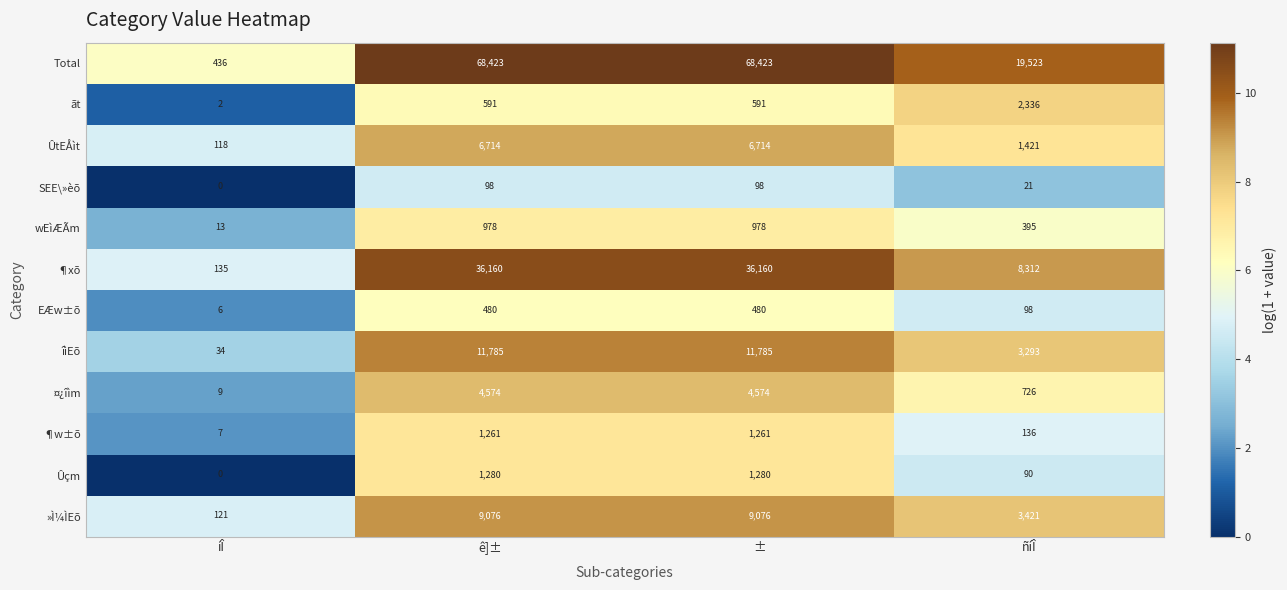

What is the spread (max minus min) of values at ê]±?

68325